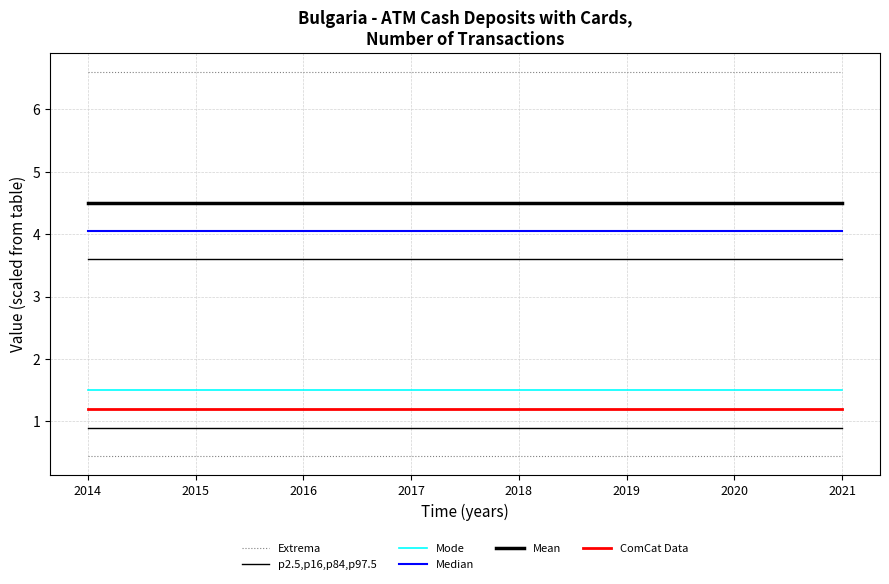

True or false: p2.5,p16,p84,p97.5 and ComCat Data cross at least once.

False